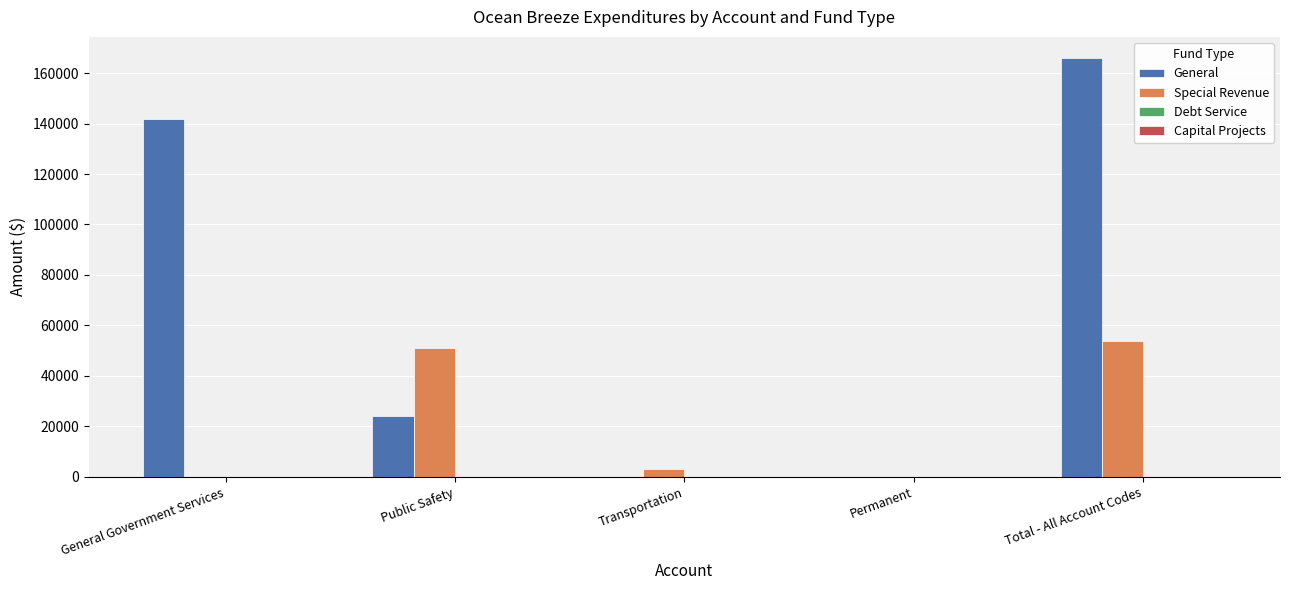

Which series changed the most between Transportation and Permanent?

Special Revenue